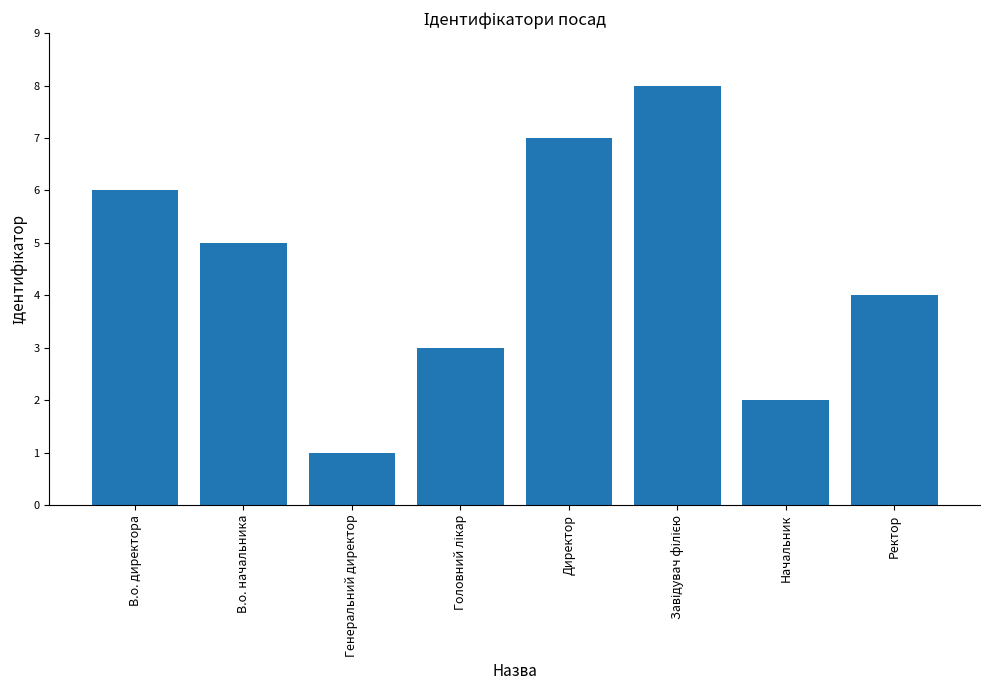

Which label corresponds to the smallest value in the chart?

Генеральний директор